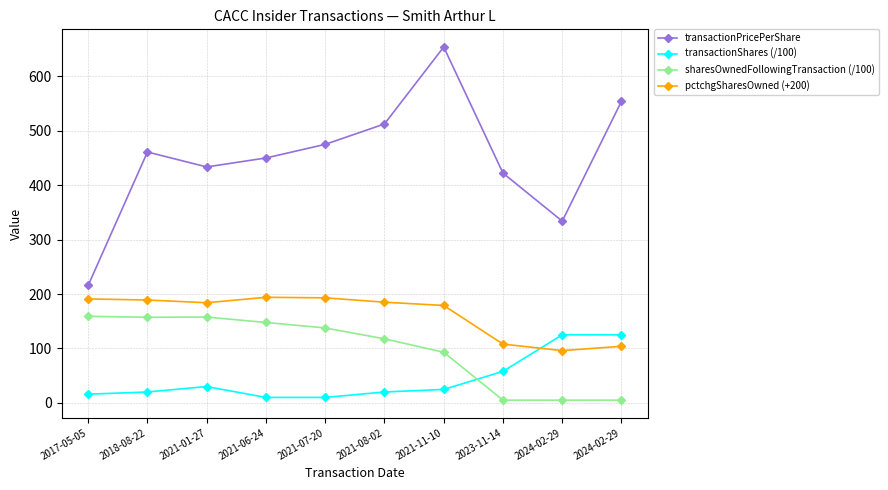

Rank the categories by transactionShares (/100) value from lowest to highest.

2021-06-24, 2021-07-20, 2017-05-05, 2018-08-22, 2021-08-02, 2021-11-10, 2021-01-27, 2023-11-14, 2024-02-29, 2024-02-29